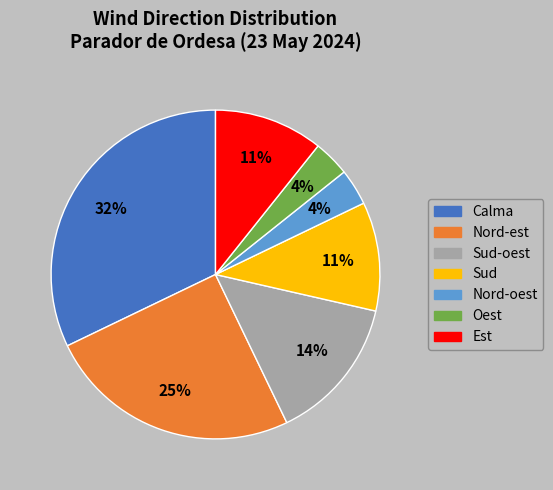

What is the largest slice in the pie chart?

Calma